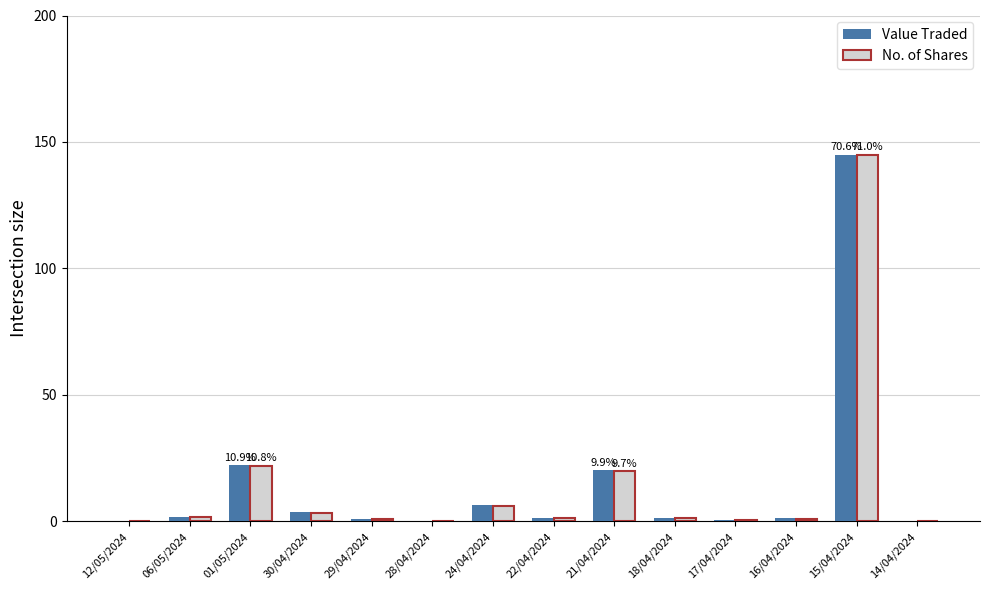

What are all the series names shown in the legend?

Value Traded, No. of Shares